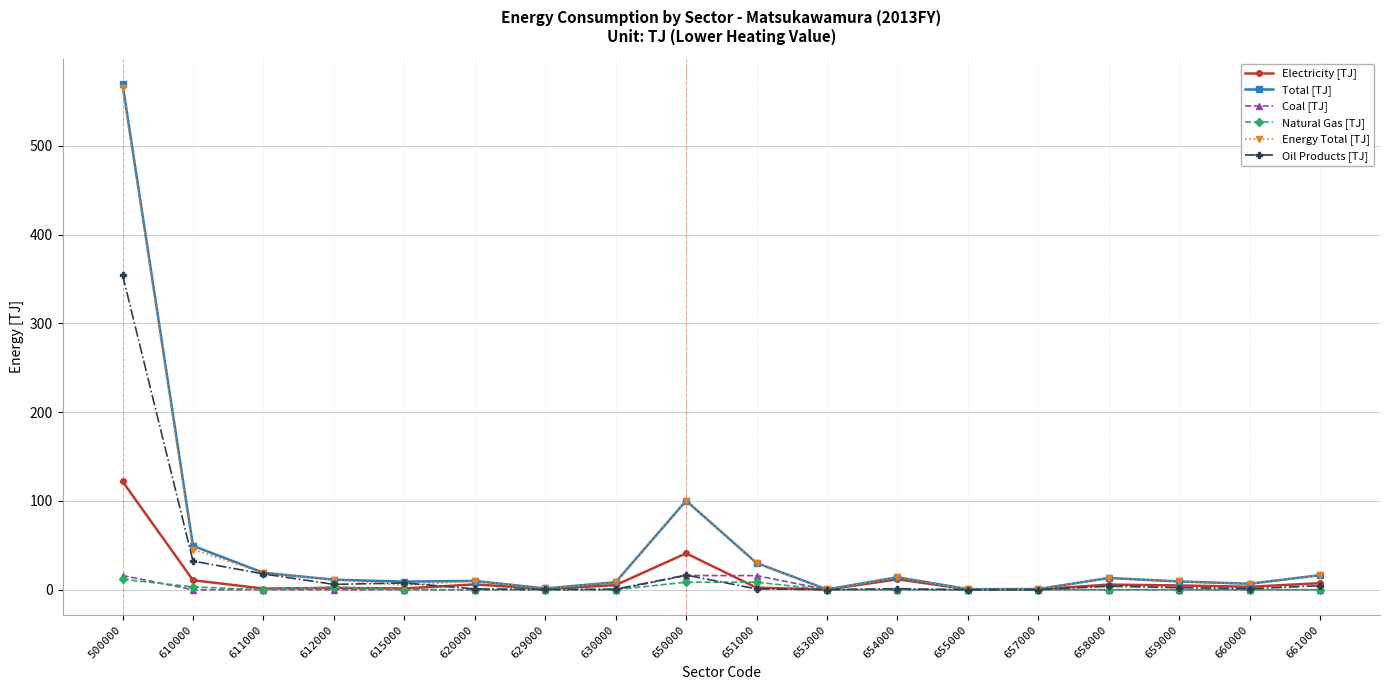

What is the difference between the maximum and minimum values in the Total [TJ] series?

569.6